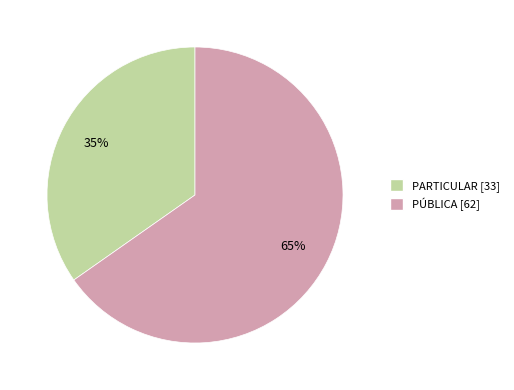

Count the number of slices in the pie.

2